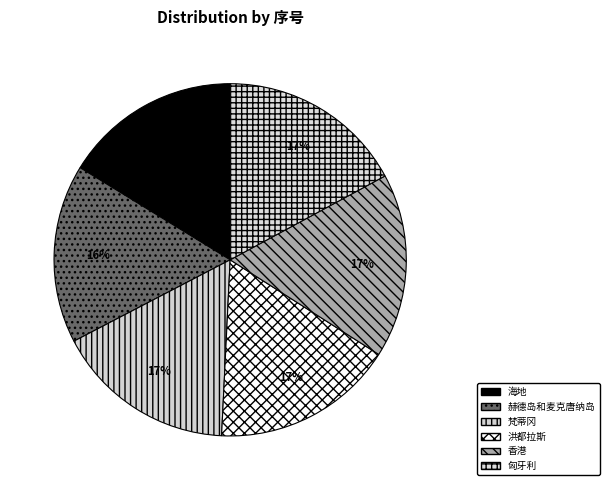

Which slice is the largest?

匈牙利